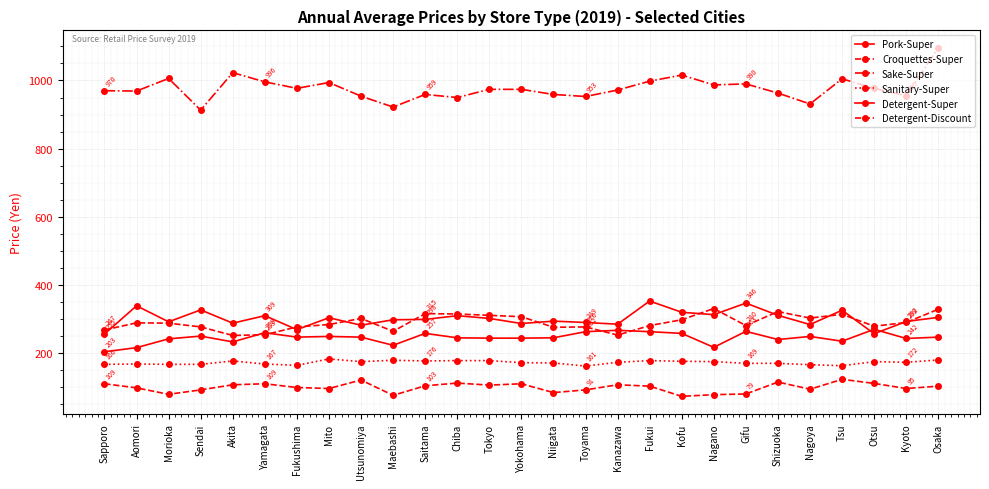

What is the label of the 27th point from the left?

Osaka